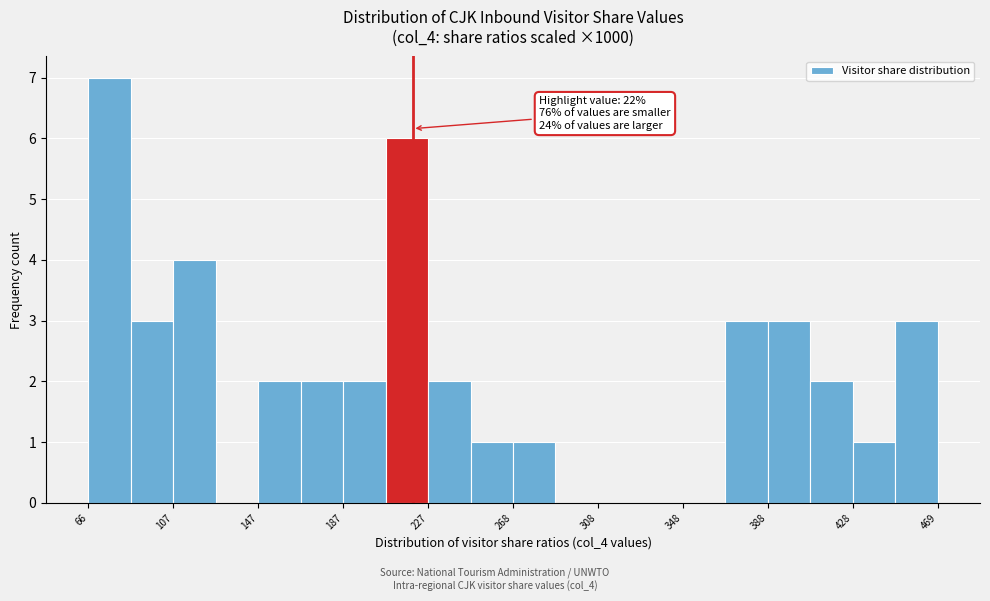

Which range on the x-axis has the tallest bar?

65 to 85